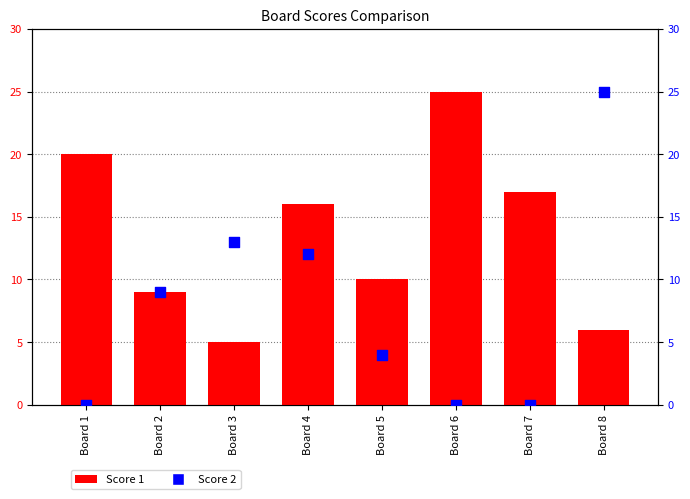

Which series has the largest Y range (max minus min)?

Score 2